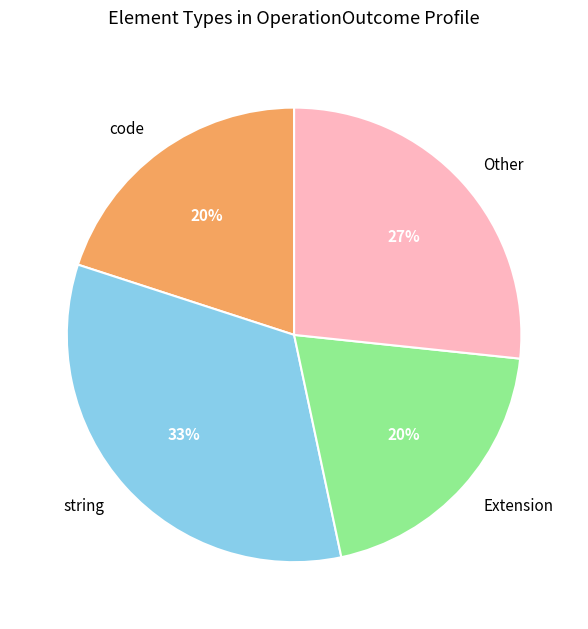

Is string the majority of the pie?

No